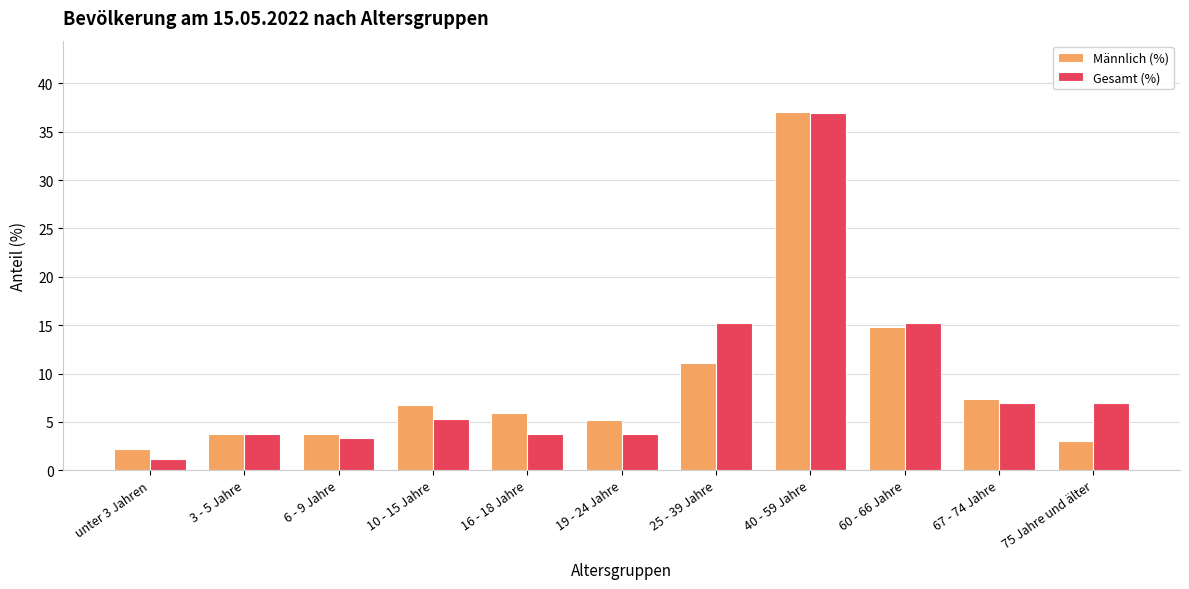

Reading right to left, list all the values displayed in this chart.

Männlich (%): 3.0	7.4	14.8	37.0	11.1	5.2	5.9	6.7	3.7	3.7	2.2
Gesamt (%): 7.0	7.0	15.2	36.9	15.2	3.7	3.7	5.3	3.3	3.7	1.2